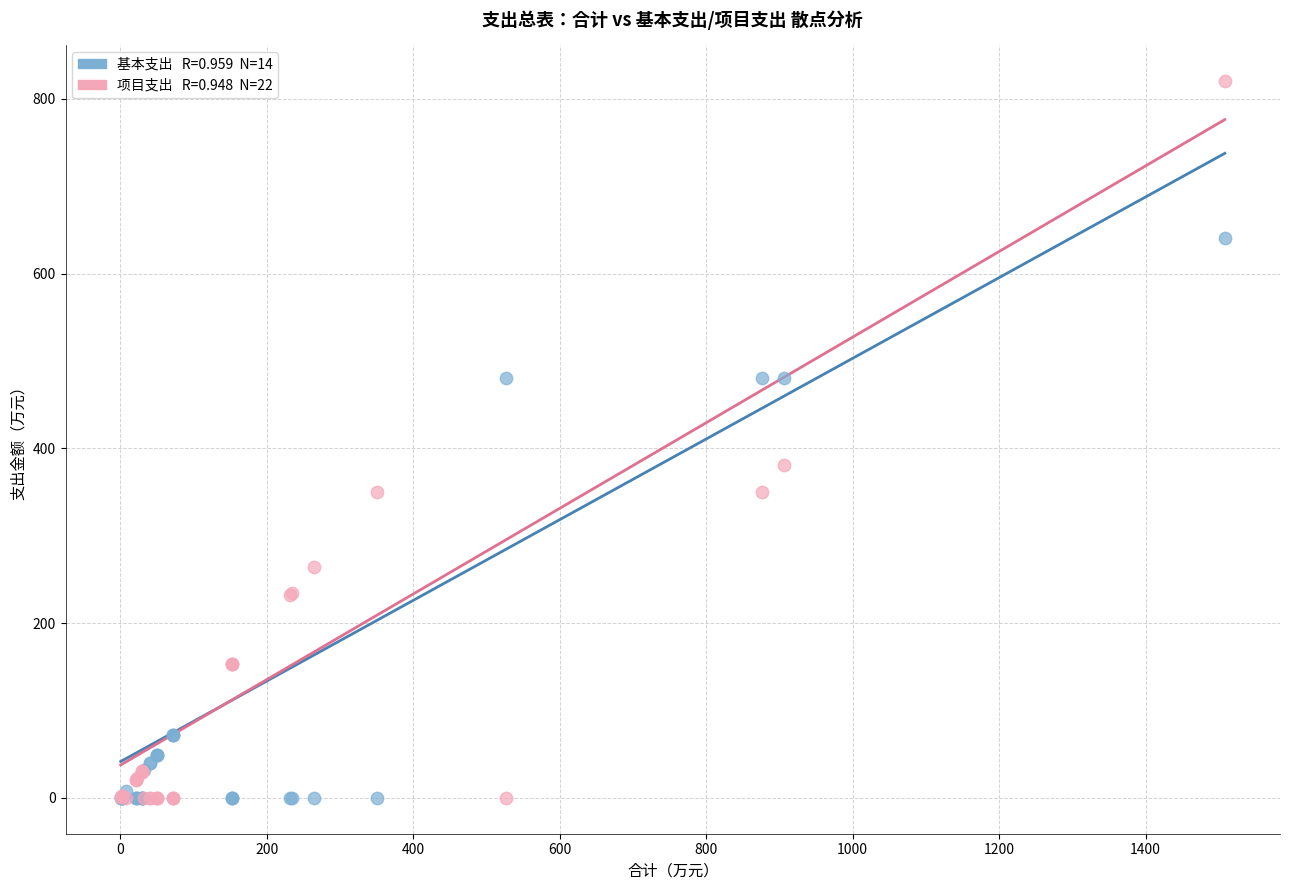

Across all series, what Y value is closest to 410?

380.6